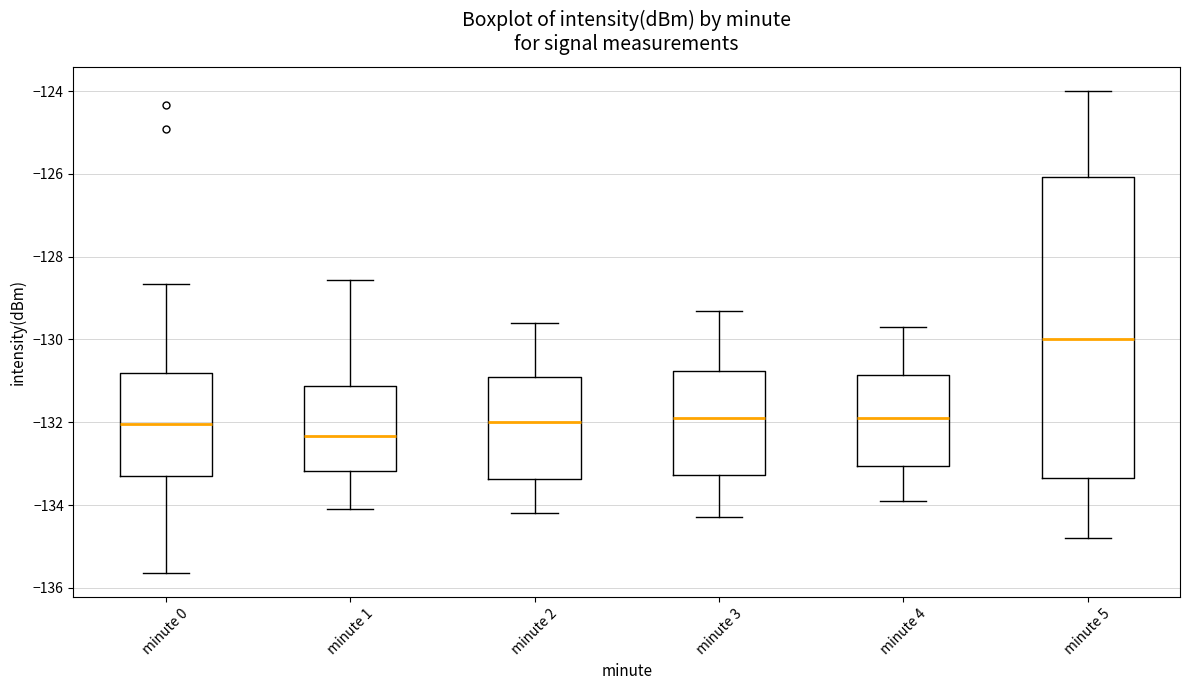

Which box is the tallest, from its lower edge to its upper edge?

minute 5